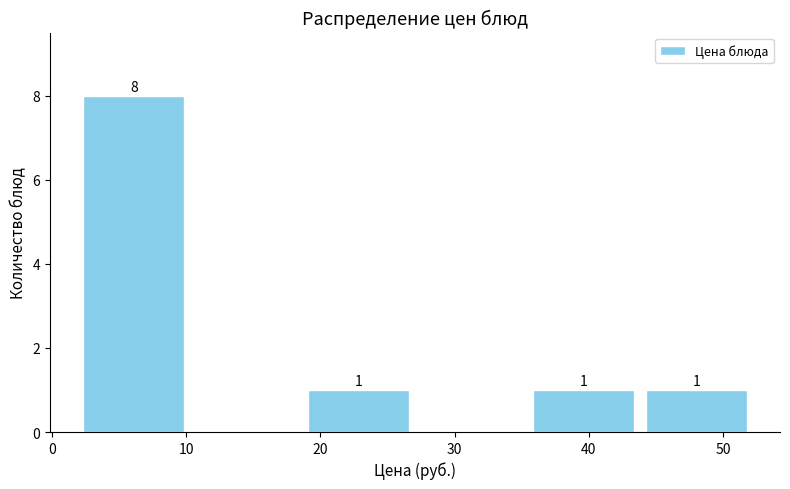

Which range on the x-axis has the tallest bar?

2 to 10